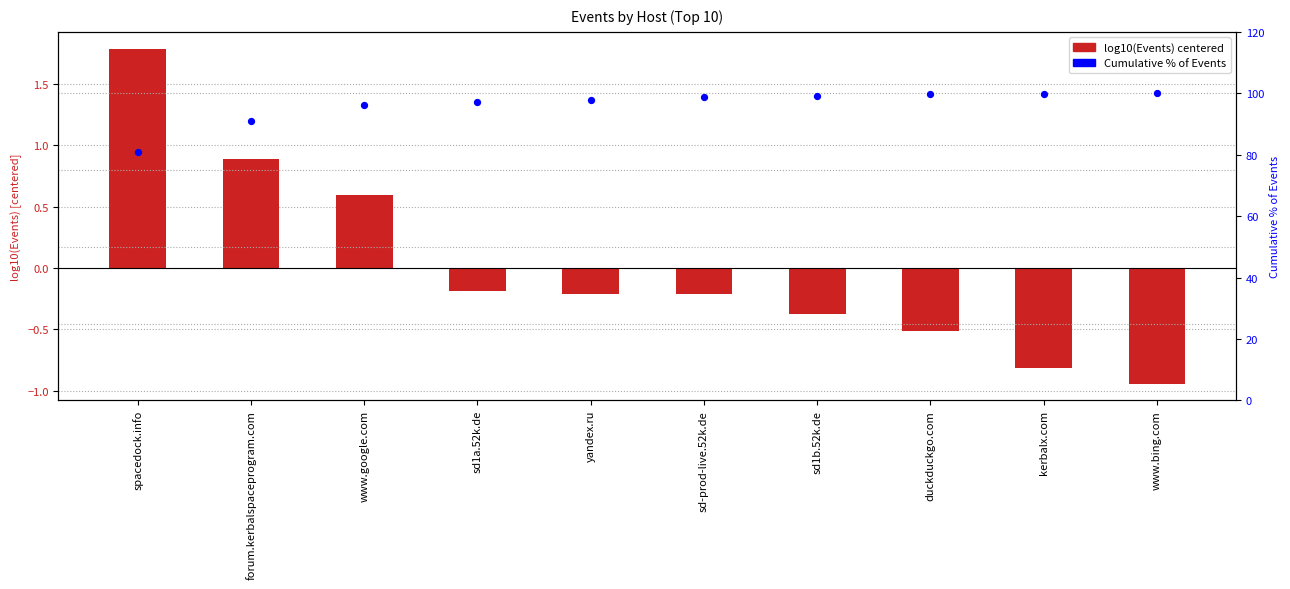

Is the value of Cumulative % of Events at sd1a.52k.de greater than the value of log10(Events) centered at sd-prod-live.52k.de?

Yes